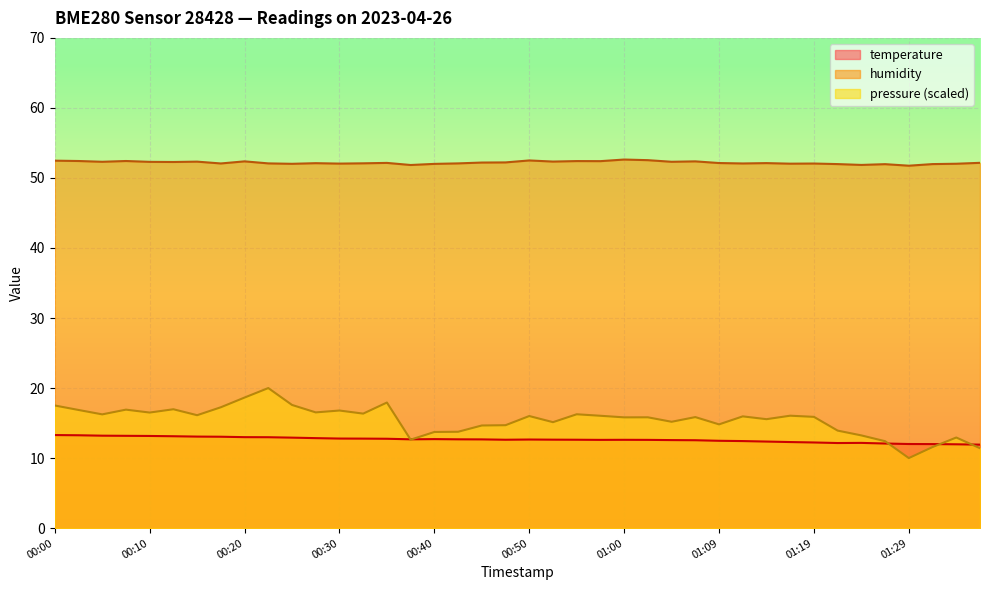

Which series has the largest range (max minus min)?

pressure (scaled)